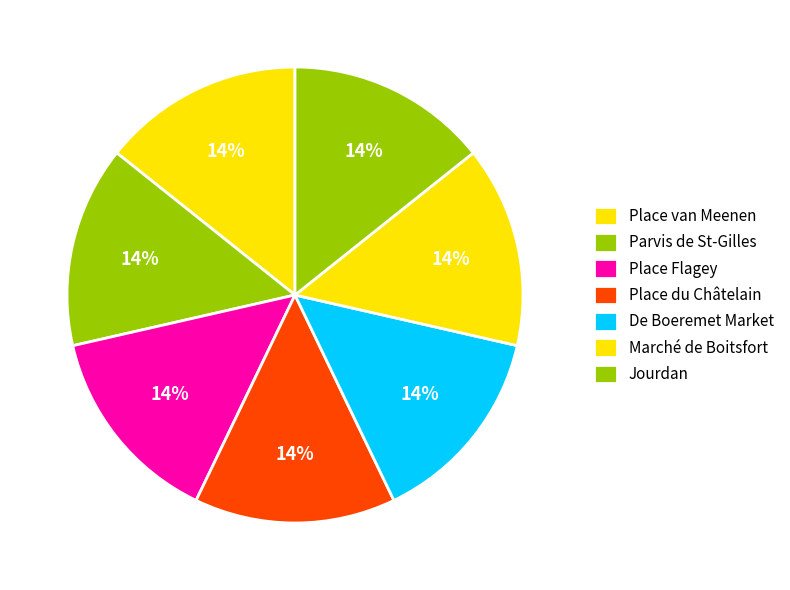

To the nearest percent, what is the average slice percentage?

14%